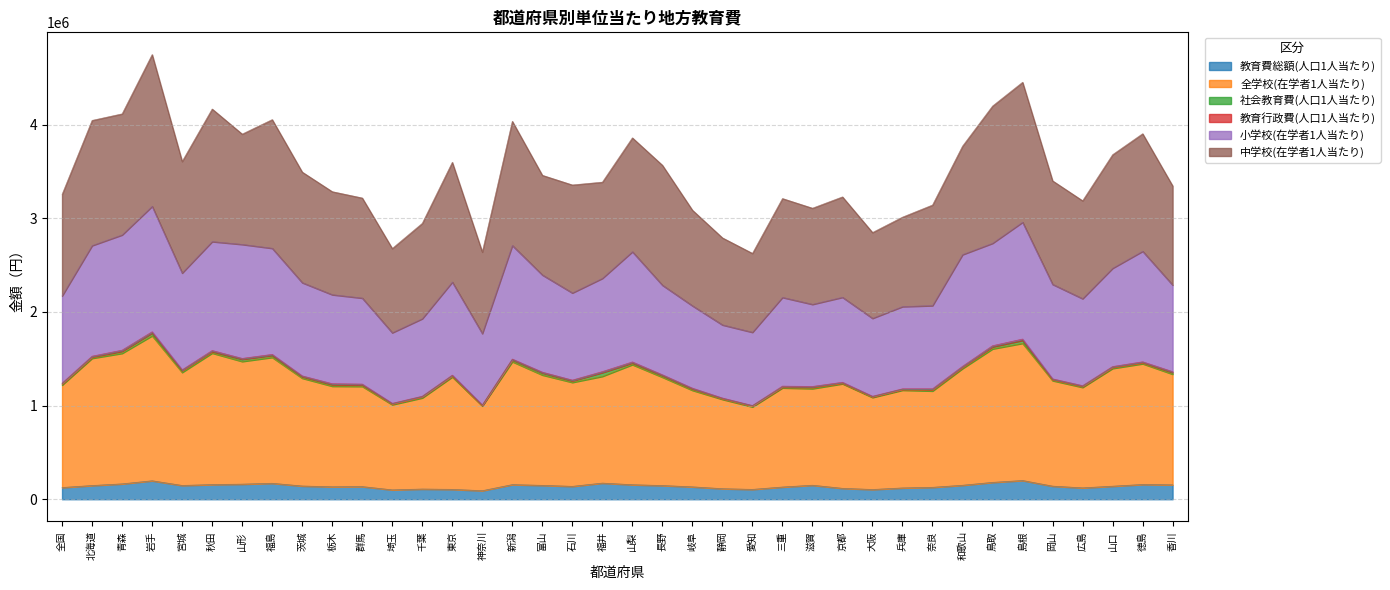

How many data points in 小学校(在学者1人当たり) are above 2295235?

19